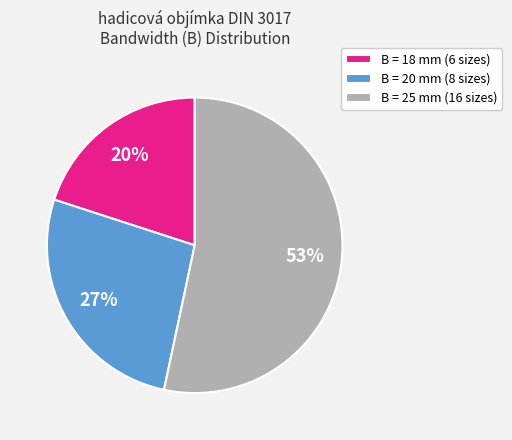

To the nearest percent, what portion does B = 20 mm (8 sizes) represent?

27%